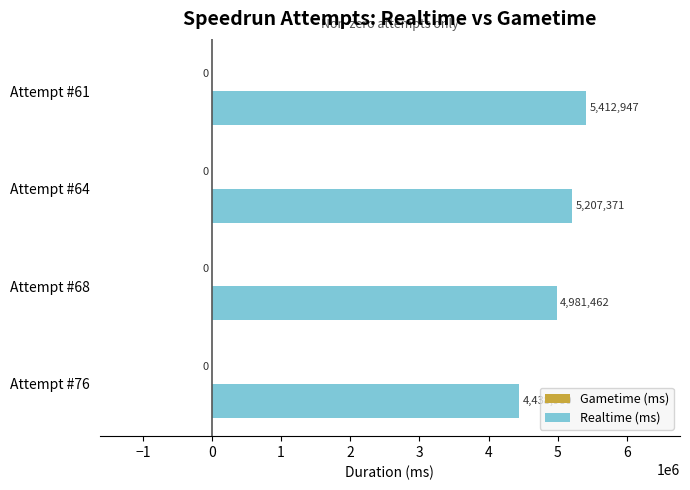

Are the bars horizontal?

Yes